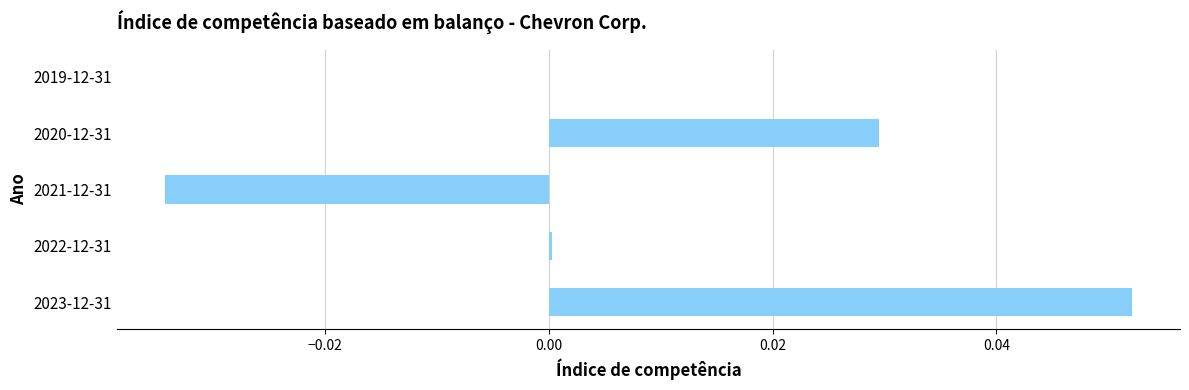

Which category has the highest value across all series?

2023-12-31